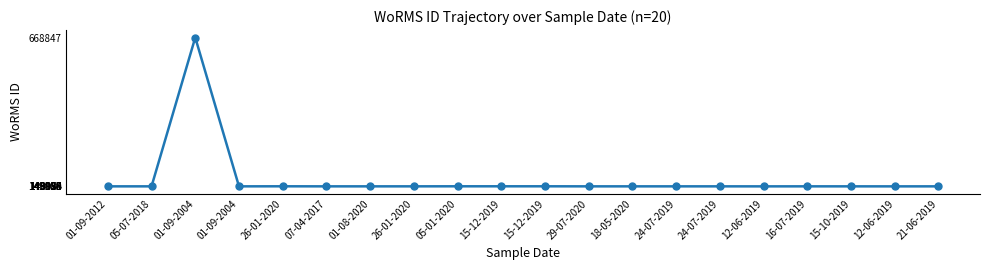

What is the difference between the second highest and second lowest values?

232